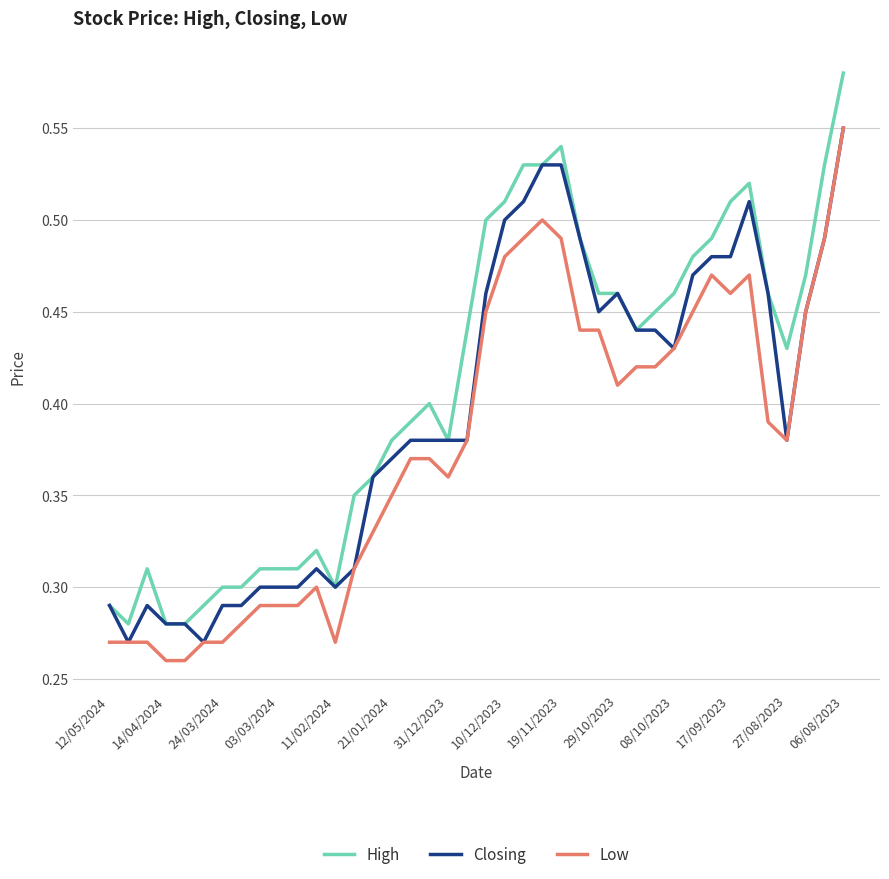

Rank the series by their average value, from highest to lowest.

High, Closing, Low